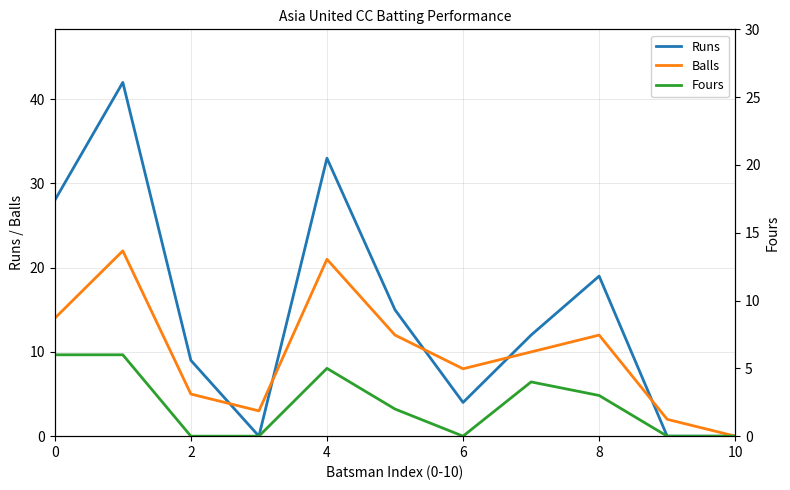

True or false: Runs has a value of 19 at 8.

True